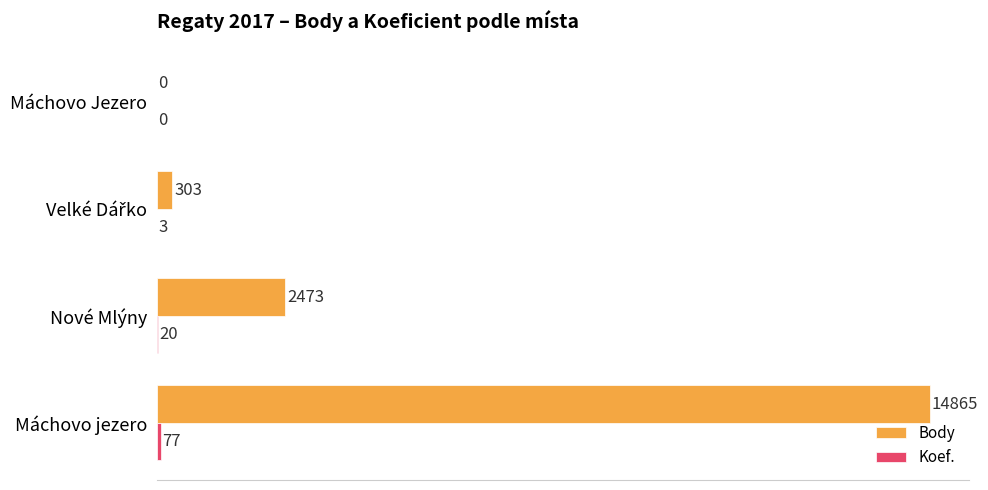

What is the highest value of the Body series?

14865